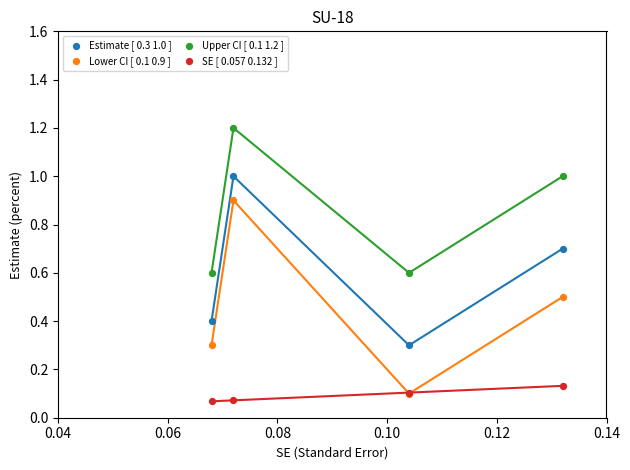

What are all the series names shown in the legend?

Estimate [ 0.3 1.0 ], Lower CI [ 0.1 0.9 ], Upper CI [ 0.1 1.2 ], SE [ 0.057 0.132 ]